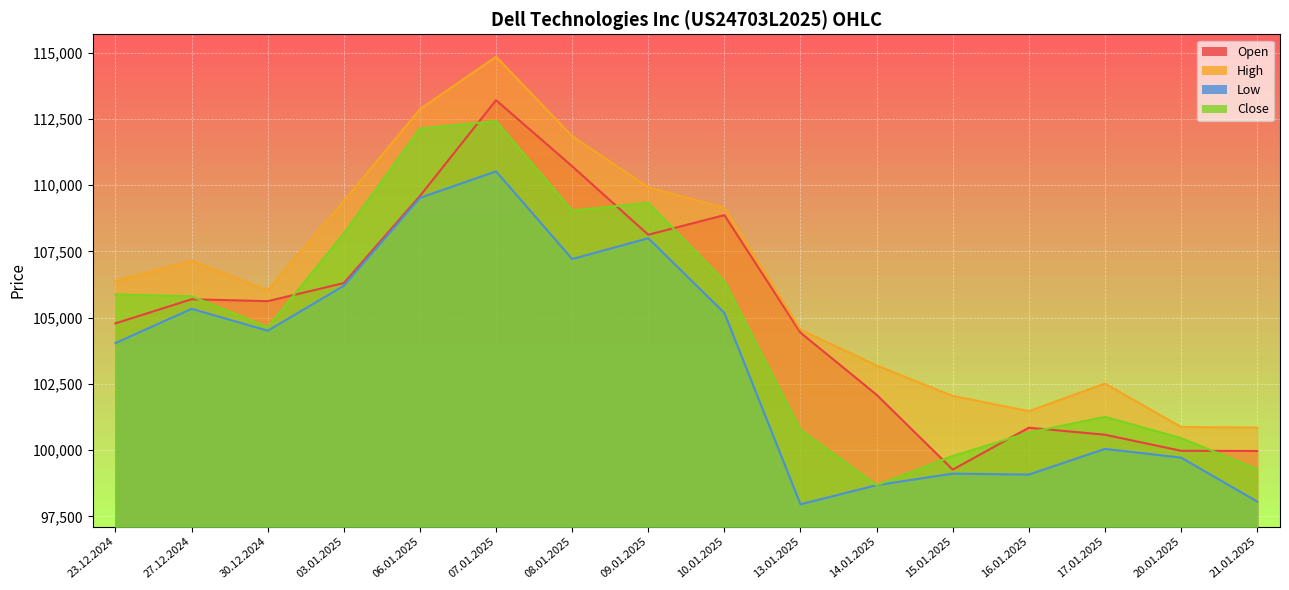

Reading right to left, extract all data points from this chart.

Open: 21.01.2025=99967	20.01.2025=99975	17.01.2025=100581	16.01.2025=100846	15.01.2025=99264	14.01.2025=102089	13.01.2025=104433	10.01.2025=108870	09.01.2025=108130	08.01.2025=110714	07.01.2025=113208	06.01.2025=109592	03.01.2025=106304	30.12.2024=105623	27.12.2024=105694	23.12.2024=104785
High: 21.01.2025=100850	20.01.2025=100874	17.01.2025=102514	16.01.2025=101471	15.01.2025=102047	14.01.2025=103196	13.01.2025=104544	10.01.2025=109147	09.01.2025=109922	08.01.2025=111849	07.01.2025=114851	06.01.2025=112869	03.01.2025=109405	30.12.2024=106032	27.12.2024=107147	23.12.2024=106389
Low: 21.01.2025=98061	20.01.2025=99716	17.01.2025=100046	16.01.2025=99076	15.01.2025=99113	14.01.2025=98677	13.01.2025=97954	10.01.2025=105177	09.01.2025=107997	08.01.2025=107212	07.01.2025=110521	06.01.2025=109521	03.01.2025=106202	30.12.2024=104506	27.12.2024=105334	23.12.2024=104040
Close: 21.01.2025=99283	20.01.2025=100455	17.01.2025=101258	16.01.2025=100661	15.01.2025=99778	14.01.2025=98677	13.01.2025=100764	10.01.2025=106377	09.01.2025=109336	08.01.2025=109041	07.01.2025=112420	06.01.2025=112140	03.01.2025=108178	30.12.2024=104642	27.12.2024=105809	23.12.2024=105877